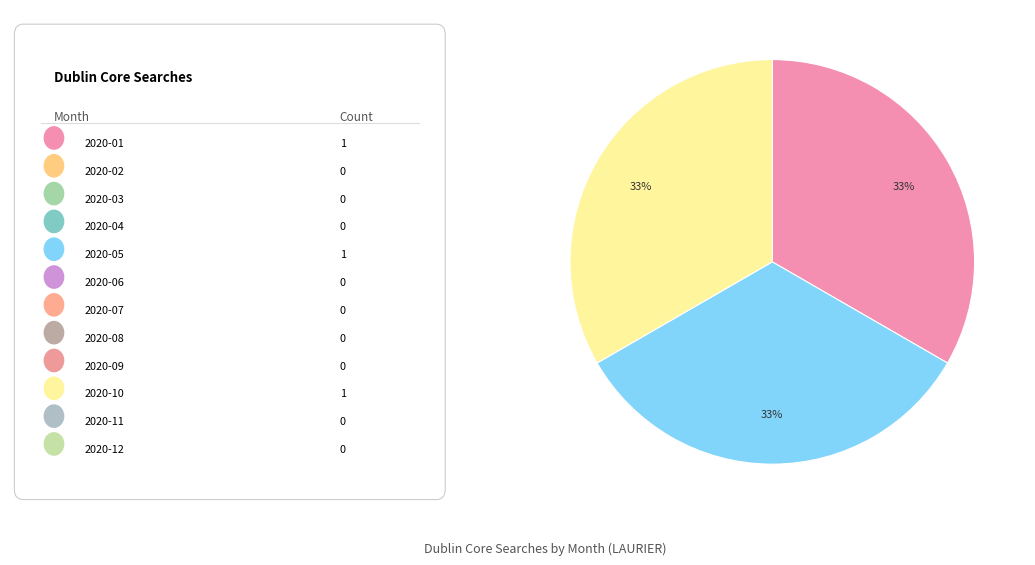

Is there any slice that represents more than half of the pie?

No